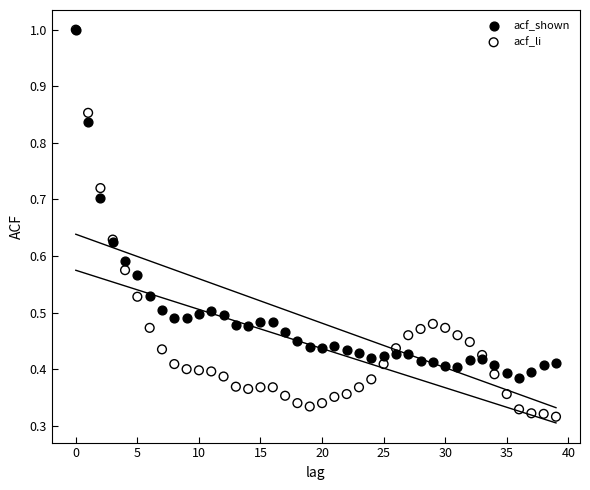

What are all the series names shown in the legend?

acf_shown, acf_li